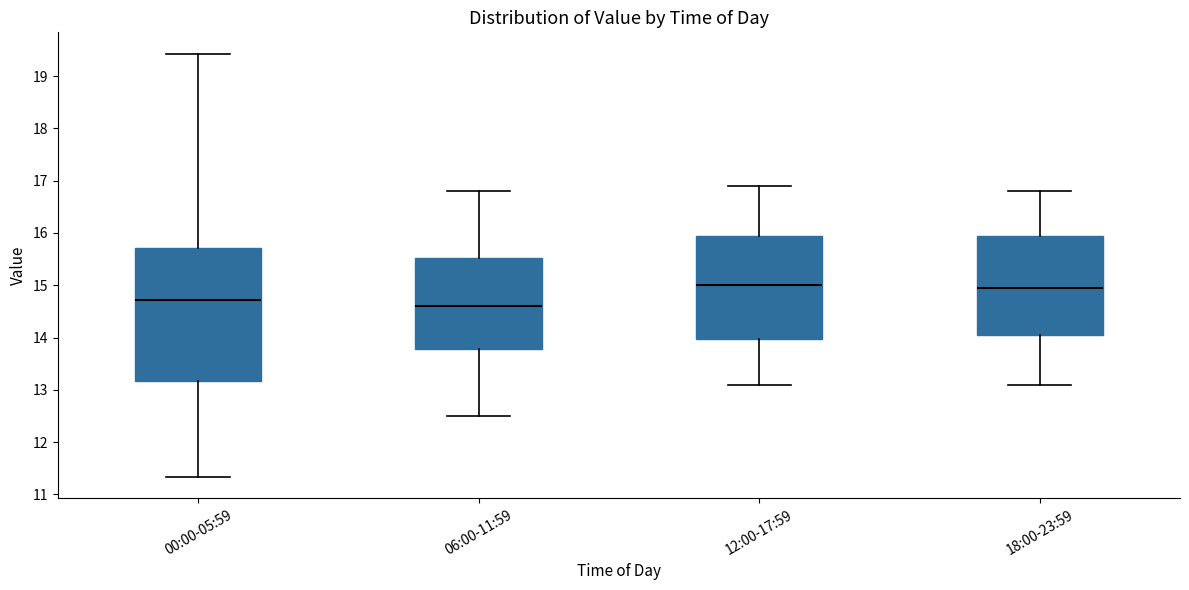

Comparing the boxes themselves (not the whiskers), which one is the tallest?

00:00-05:59